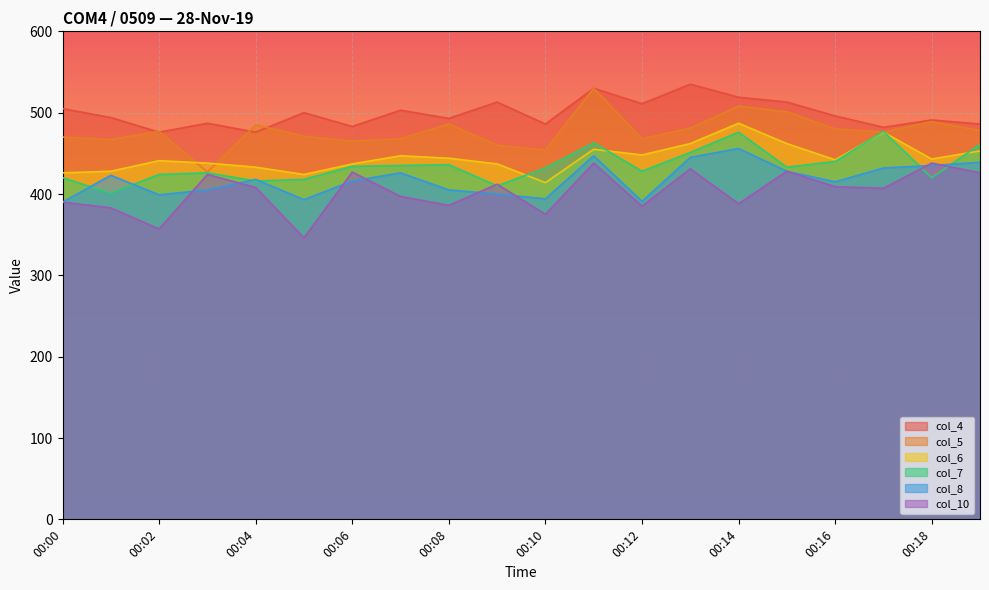

Reading left to right, list all the values displayed in this chart.

col_4: 505	494	476	487	476	500	483	503	493	513	486	530	511	535	519	513	496	482	491	486
col_5: 470	467	477	427	485	471	465	468	486	460	454	530	468	481	508	501	480	476	489	478
col_6: 426	428	441	438	433	424	437	447	444	437	414	455	448	462	487	462	442	476	443	453
col_7: 420	401	424	426	416	418	434	435	436	410	432	463	428	451	476	433	440	477	420	461
col_8: 390	423	399	405	418	393	416	426	405	400	394	447	391	445	456	428	415	432	435	439
col_10: 390	383	357	424	408	346	427	397	386	412	375	438	385	431	388	428	409	407	438	426